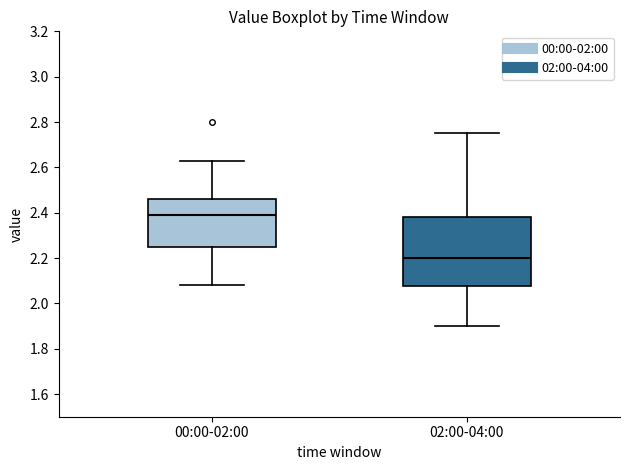

Comparing the boxes themselves (not the whiskers), which one is the tallest?

02:00-04:00